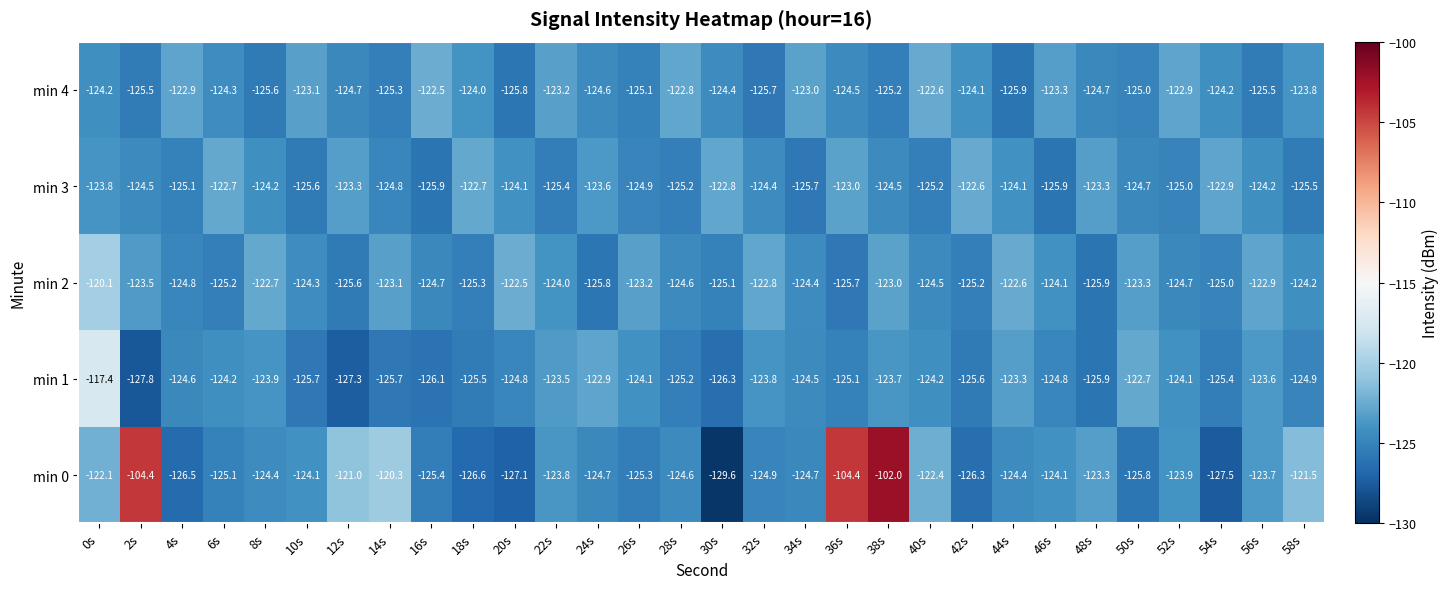

What is the sum of all min 0 values?

-3673.9